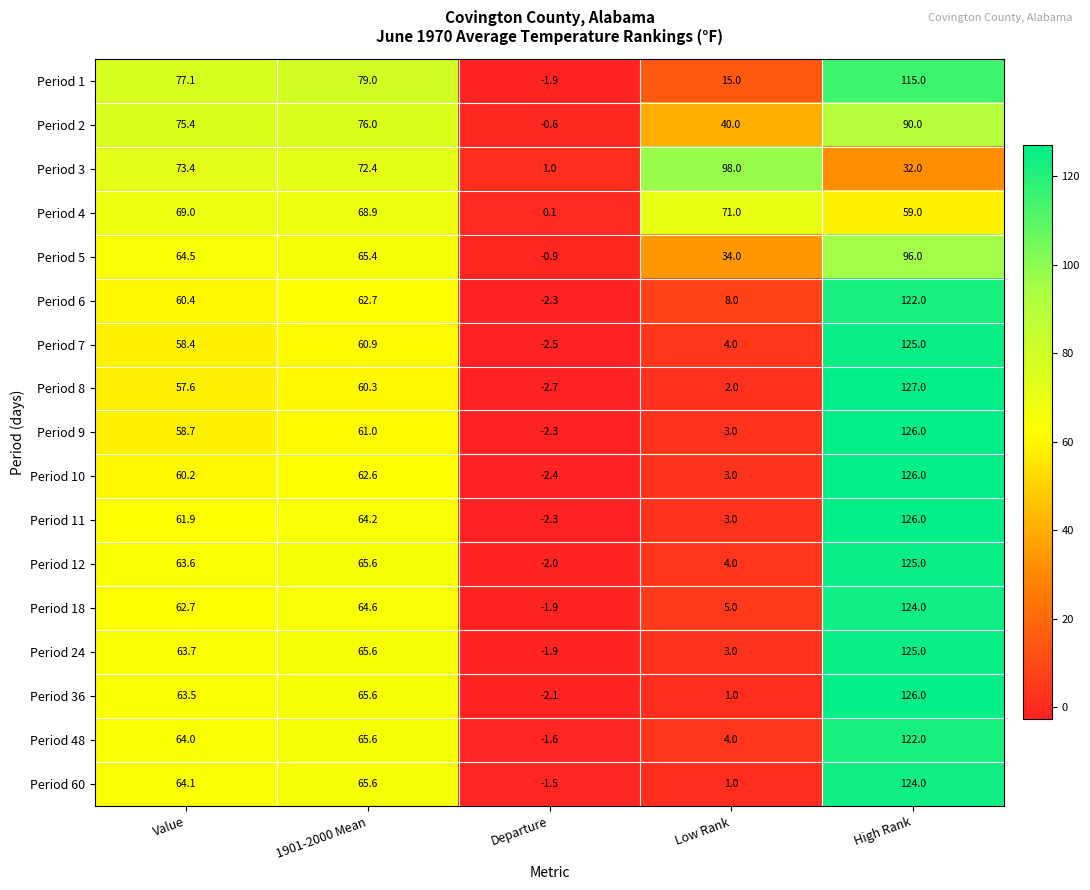

How many values in Period 7 are below zero?

1